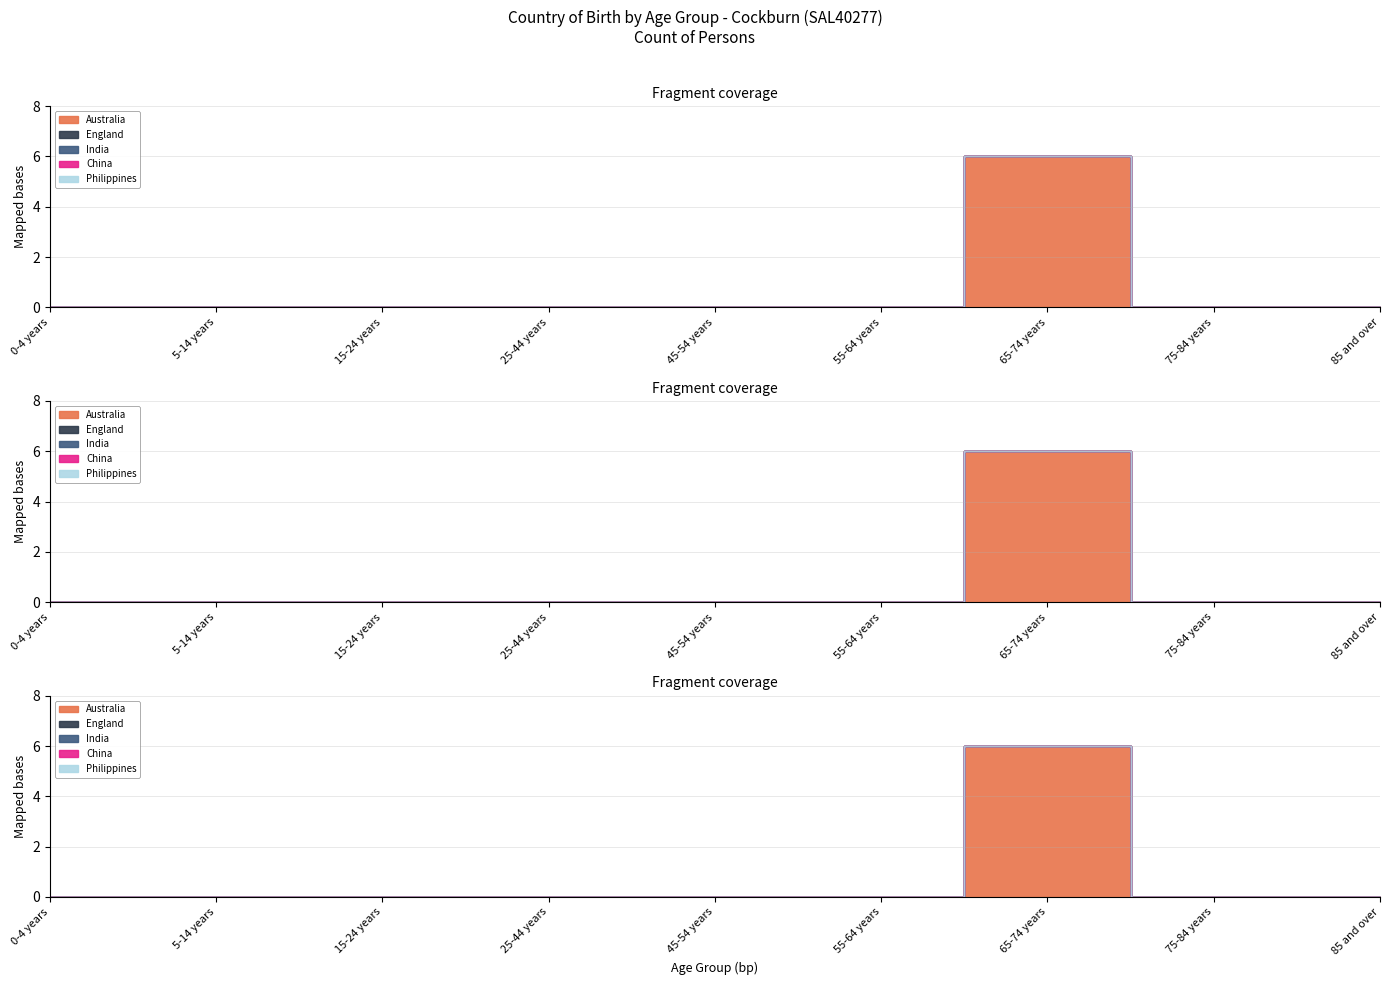

Reading left to right, list all the values displayed in this chart.

Australia: 0-4 years=0	5-14 years=0	15-24 years=0	25-44 years=0	45-54 years=0	55-64 years=0	65-74 years=6	75-84 years=0	85 and over=0
England: 0-4 years=0	5-14 years=0	15-24 years=0	25-44 years=0	45-54 years=0	55-64 years=0	65-74 years=0	75-84 years=0	85 and over=0
India: 0-4 years=0	5-14 years=0	15-24 years=0	25-44 years=0	45-54 years=0	55-64 years=0	65-74 years=0	75-84 years=0	85 and over=0
China: 0-4 years=0	5-14 years=0	15-24 years=0	25-44 years=0	45-54 years=0	55-64 years=0	65-74 years=0	75-84 years=0	85 and over=0
Philippines: 0-4 years=0	5-14 years=0	15-24 years=0	25-44 years=0	45-54 years=0	55-64 years=0	65-74 years=0	75-84 years=0	85 and over=0